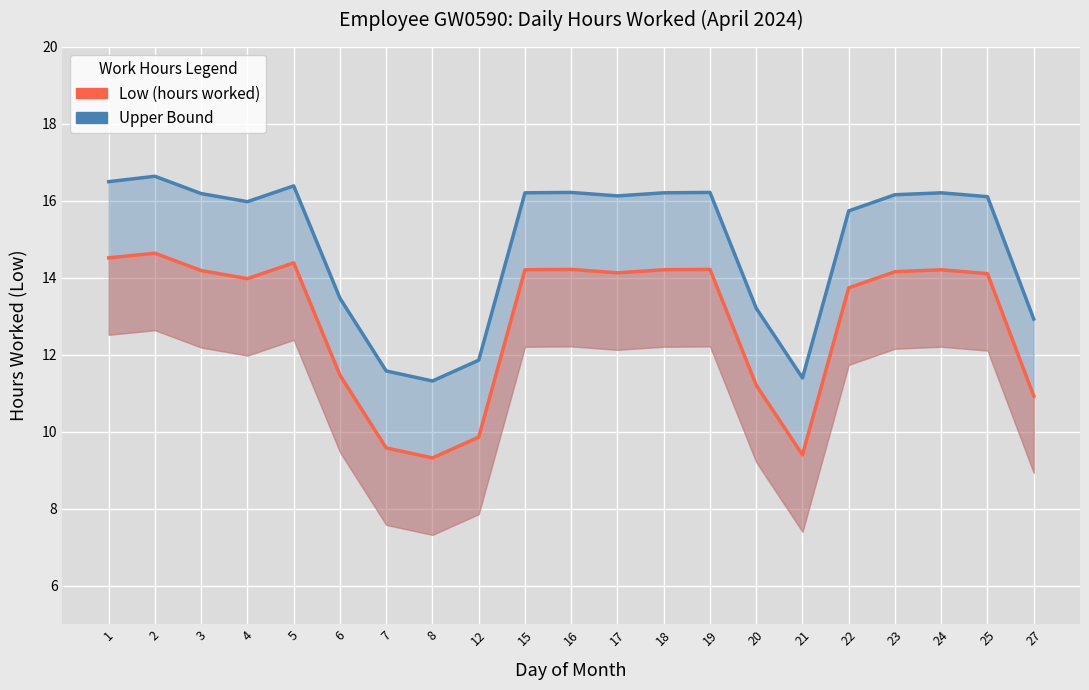

What is the value of the Upper Bound point at the 9th from the left?

11.9